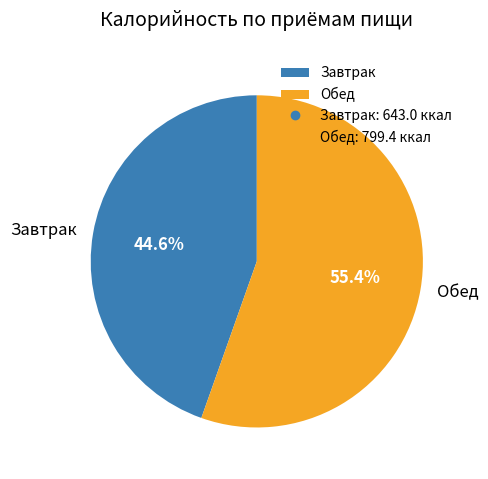

Rank the categories by value from highest to lowest.

Обед, Завтрак